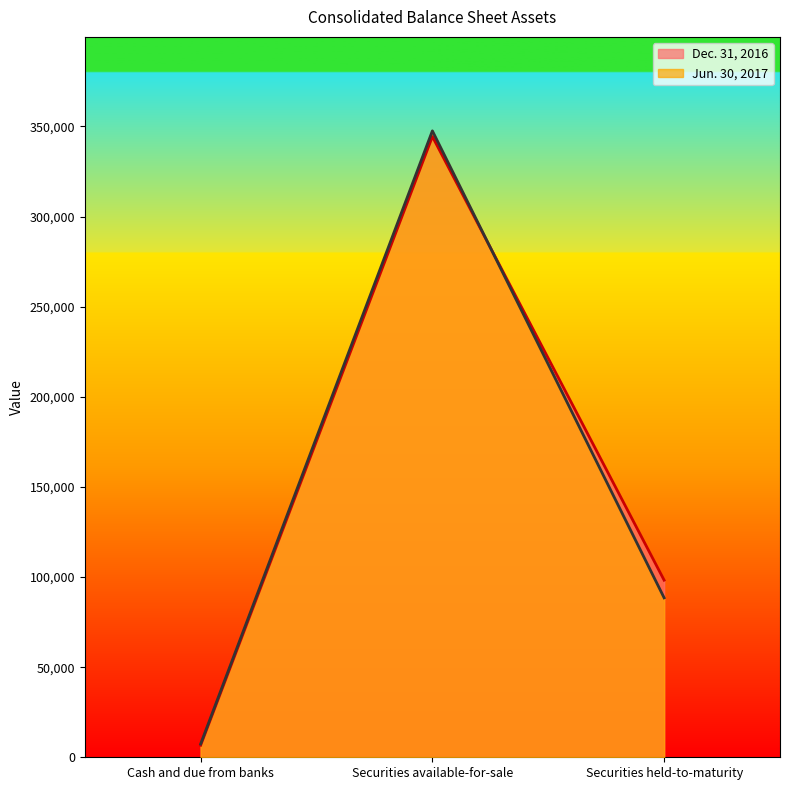

What is the difference between the maximum and minimum values in the Dec. 31, 2016 series?

337747